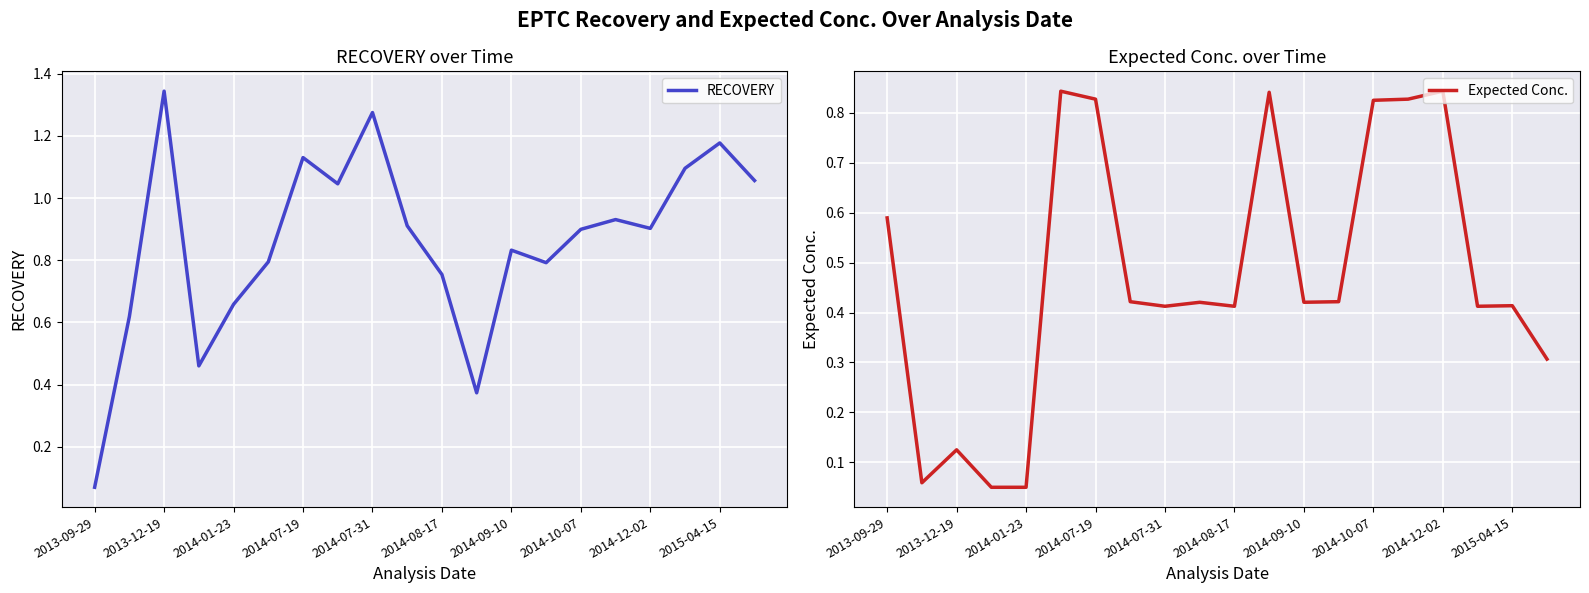

True or false: RECOVERY has a value of 1.0 at 2014-08-17.

False